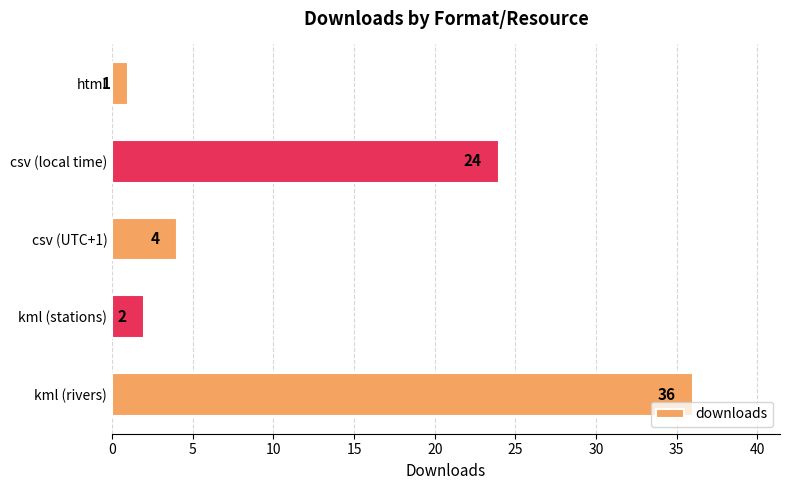

What is the change in value from csv (local time) to csv (UTC+1)?

-20